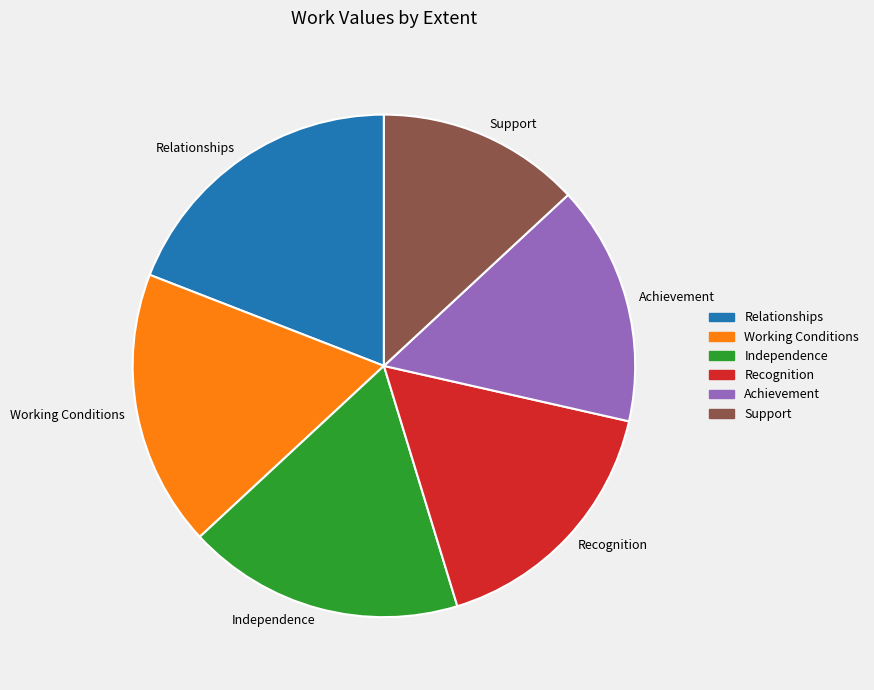

Is the sum of Achievement and Relationships greater than half?

No